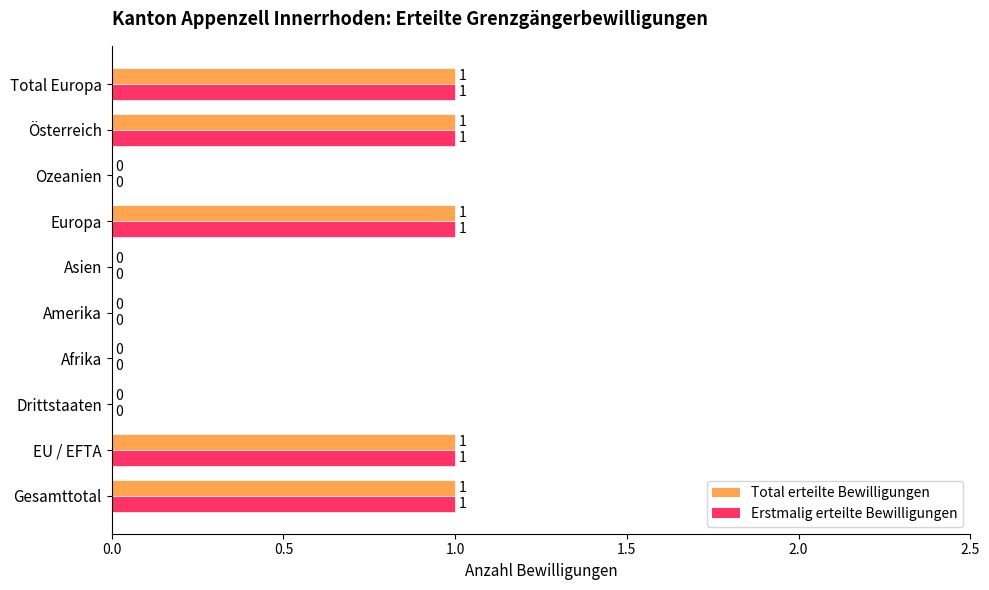

Is it true that Erstmalig erteilte Bewilligungen equals 0 at Ozeanien?

True